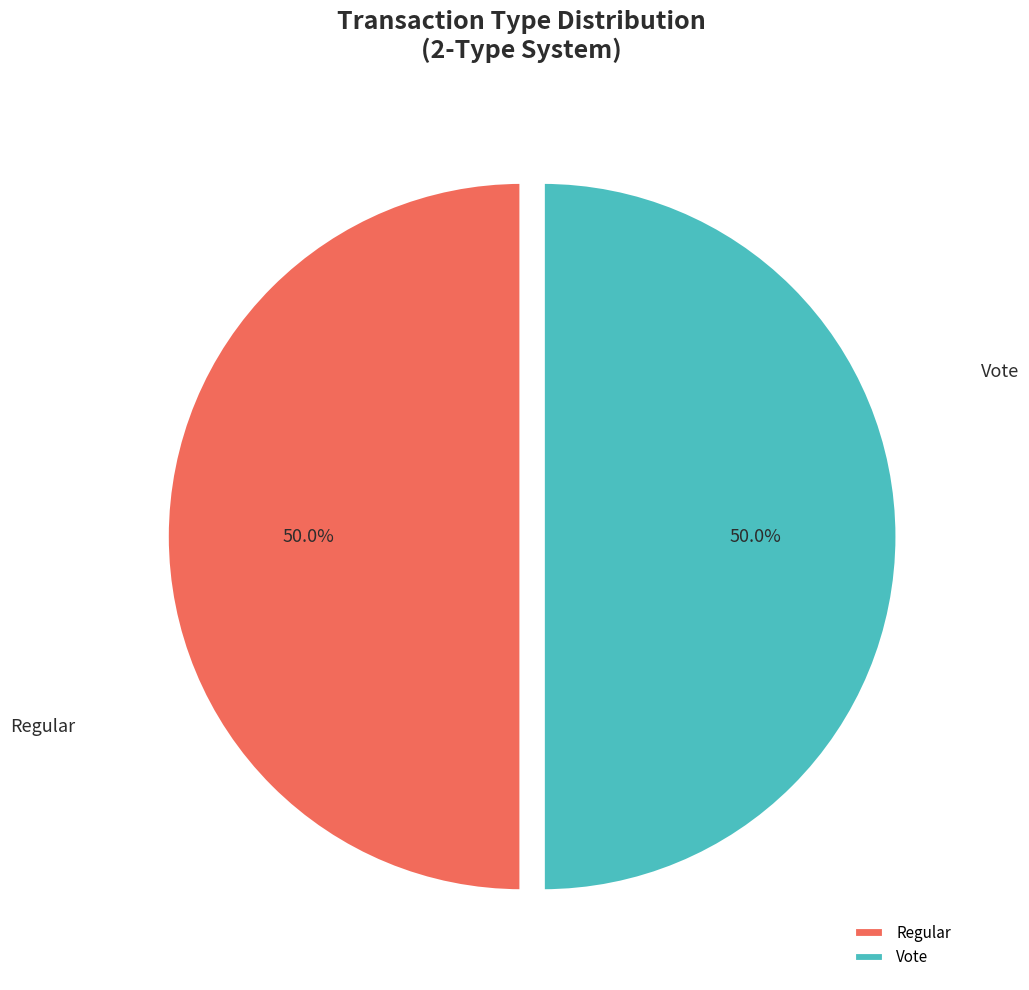

What portion of the pie excludes Vote?

50.0%